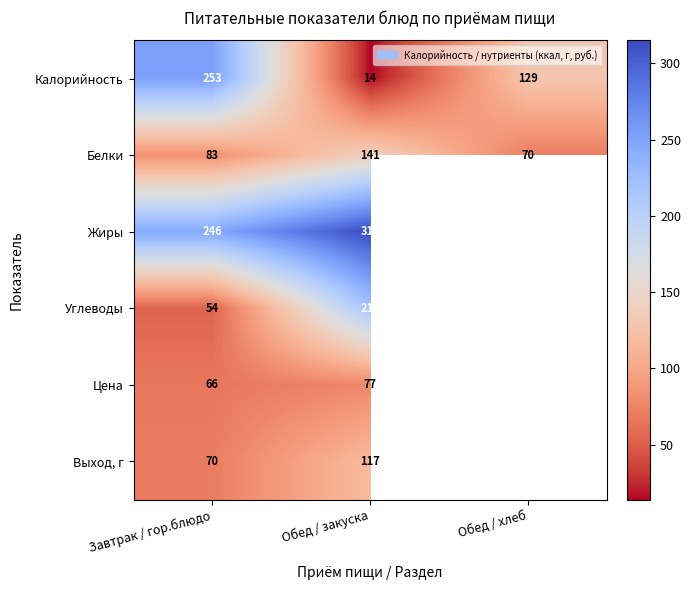

At Обед / закуска, list the series in order from largest to smallest.

Жиры, Углеводы, Белки, Выход, г, Цена, Калорийность